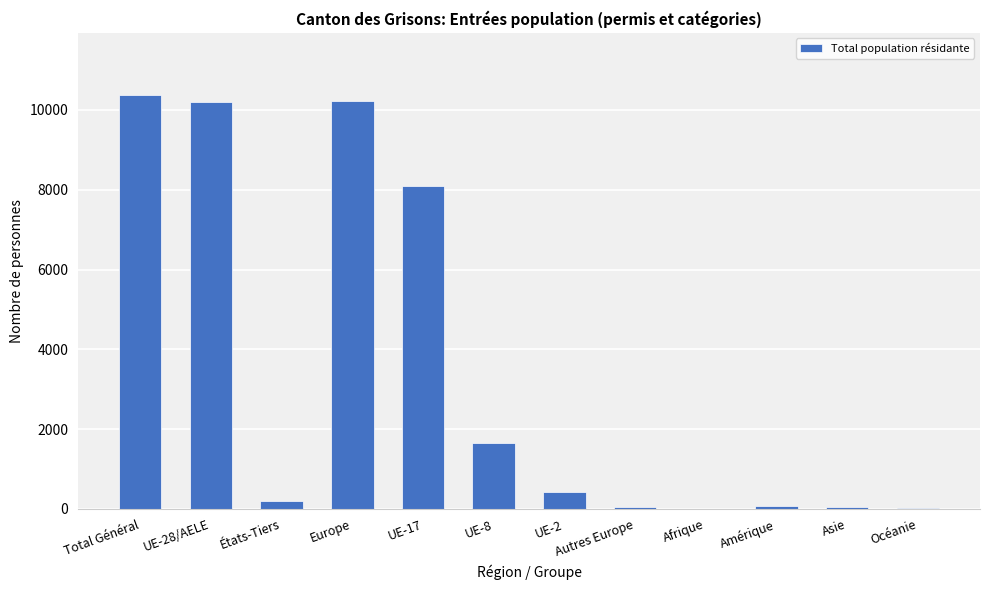

Approximately how many times larger is the value at UE-28/AELE compared to Autres Europe?

226.4